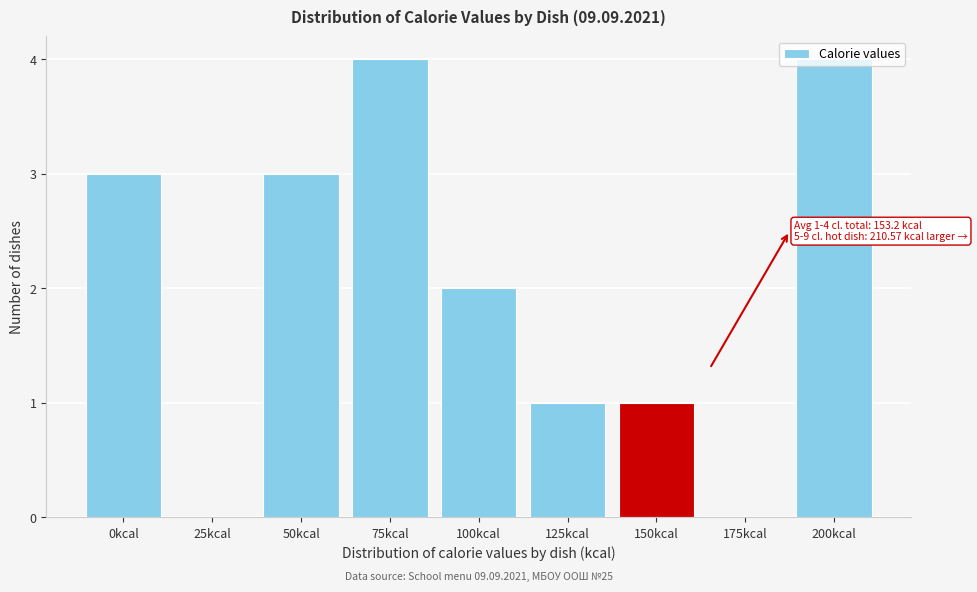

Between 150kcal and 25kcal, which is larger?

150kcal